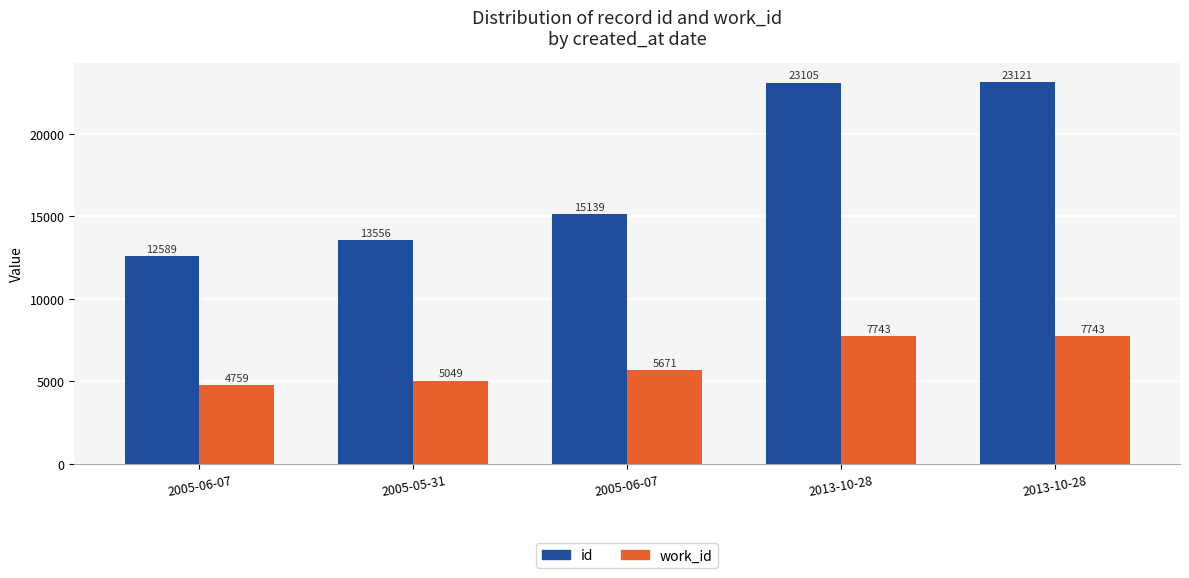

What is the difference between the maximum and minimum values in the id series?

10532